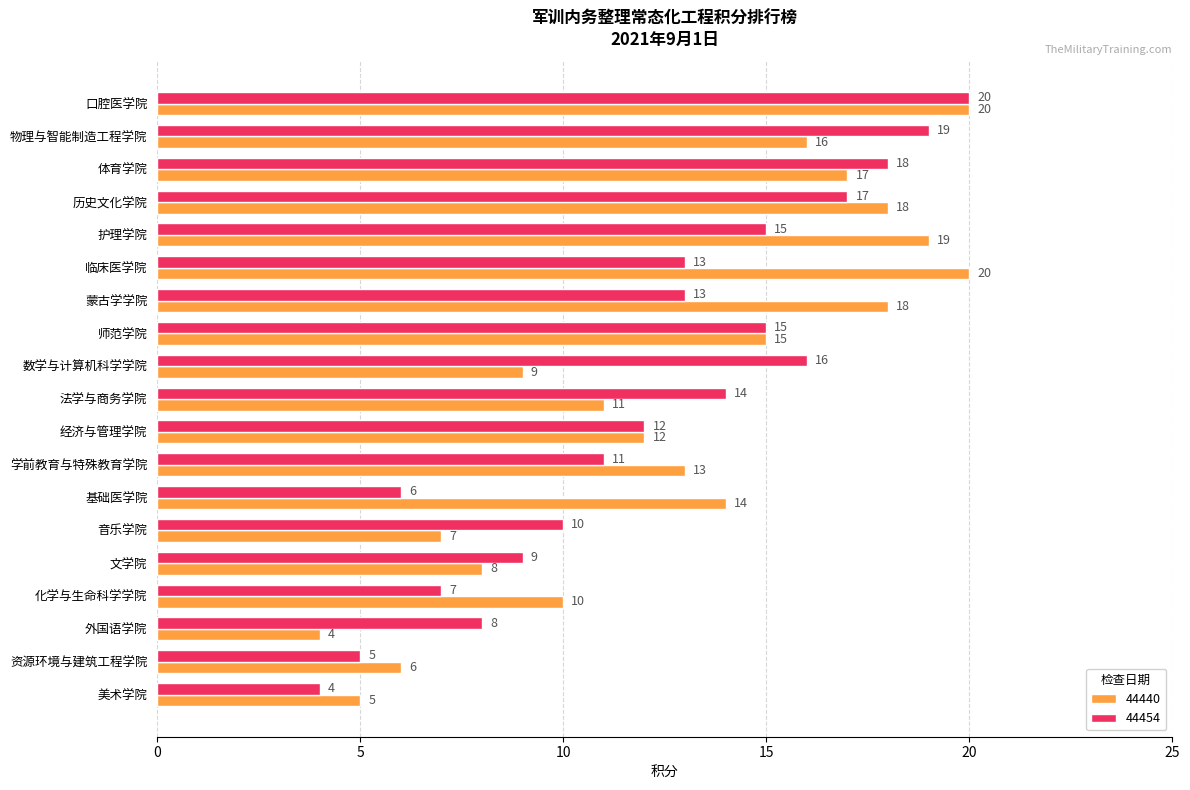

Which category has the highest value in the 44454 series?

口腔医学院